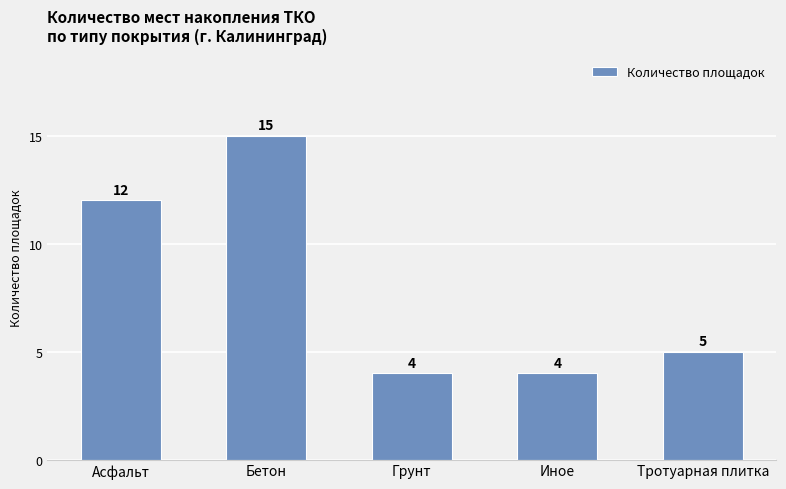

What is the approximate value at Асфальт, to the nearest 5?

10